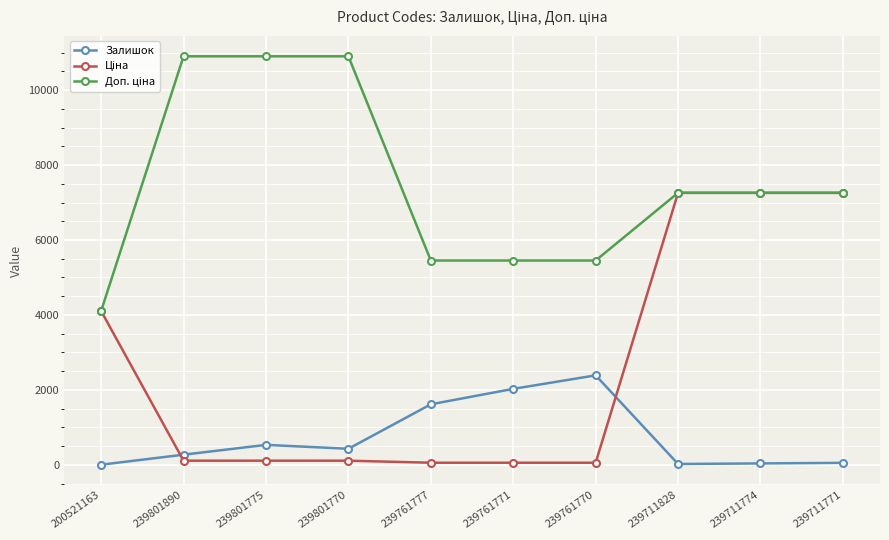

What is the label of the 5th point from the right?

239761771